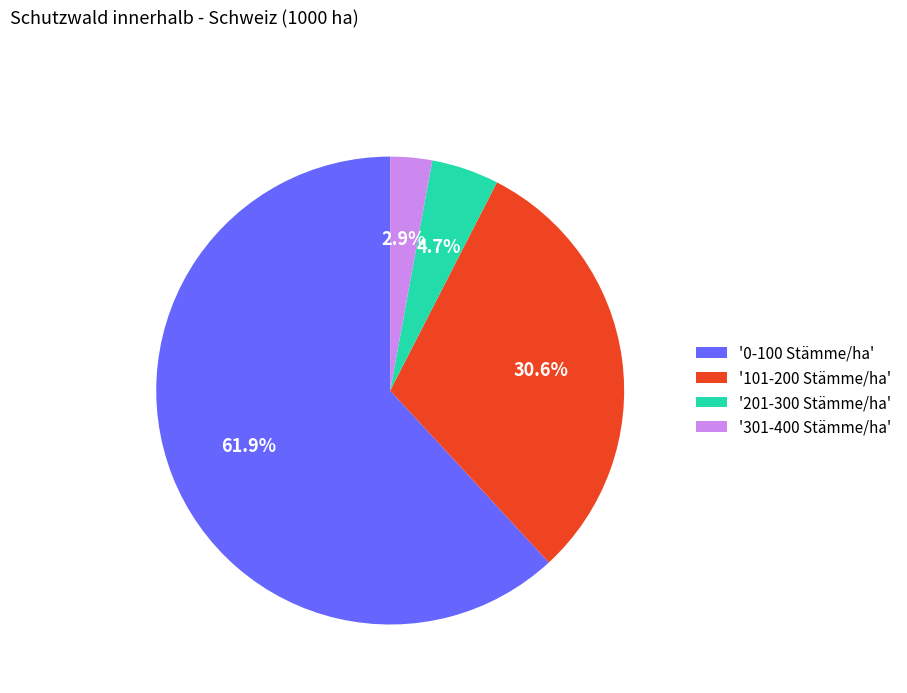

Which category has the biggest portion of the pie?

'0-100 Stämme/ha'